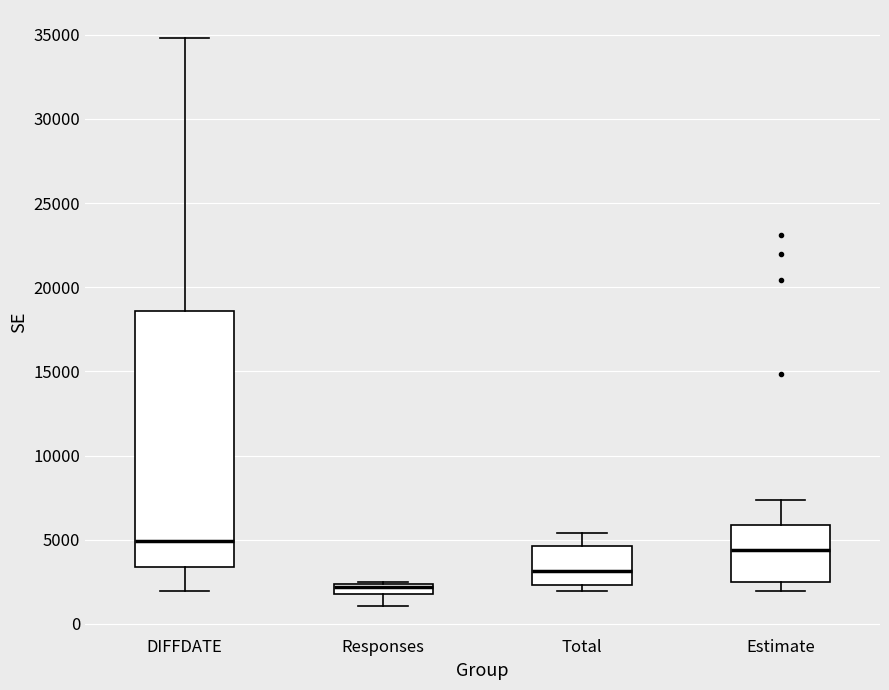

Which box's median line is the lowest?

Responses